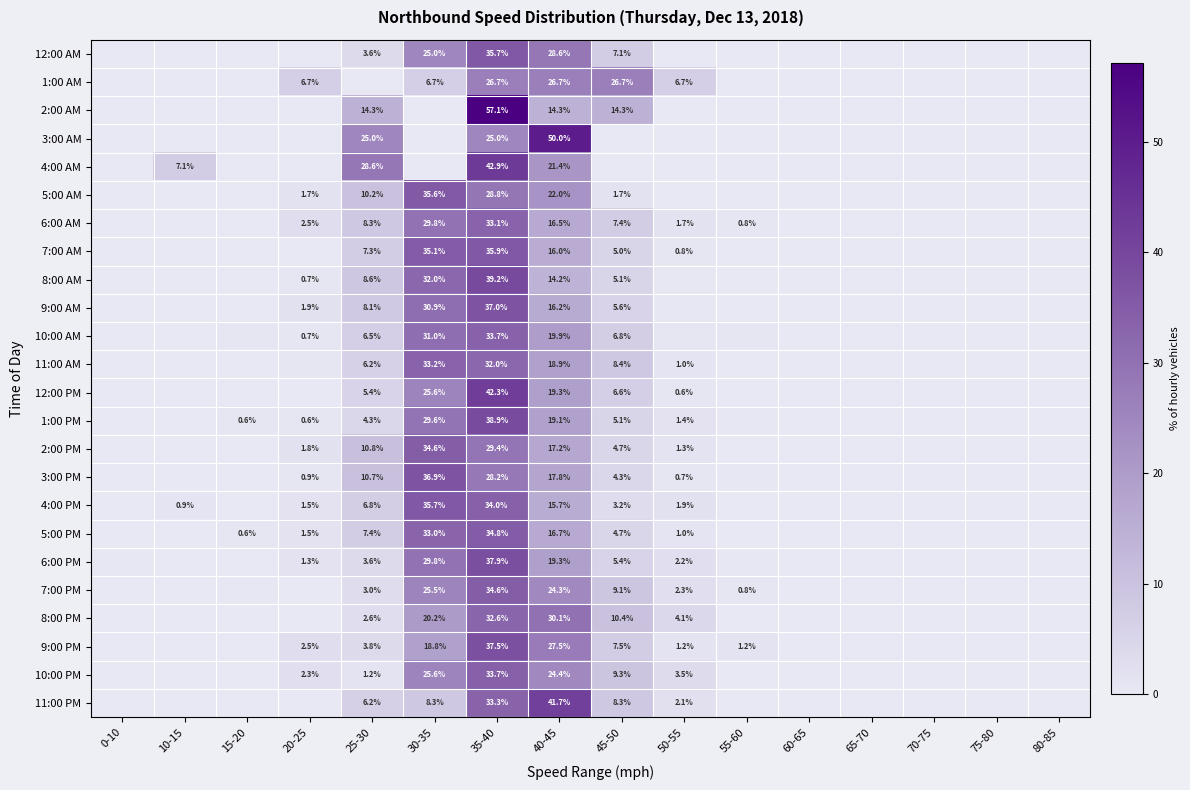

Which series changed the most between 15-20 and 35-40?

2:00 AM